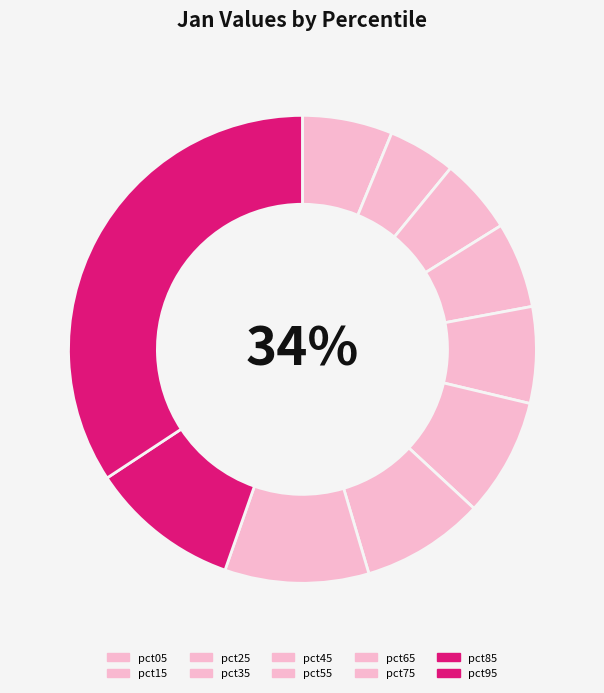

Between pct35 and pct55, which is larger?

pct55